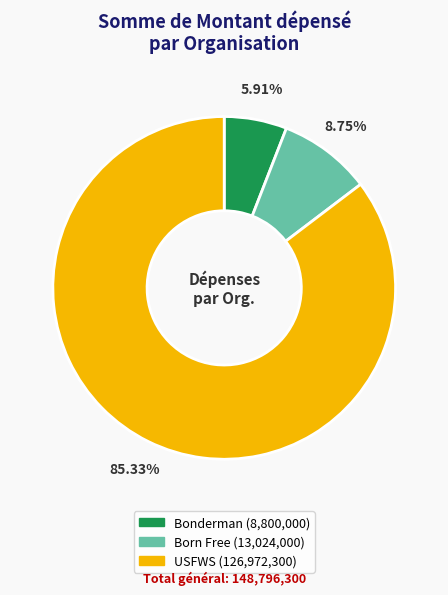

Combined, what portion of the pie is USFWS and Born Free?

94.1%